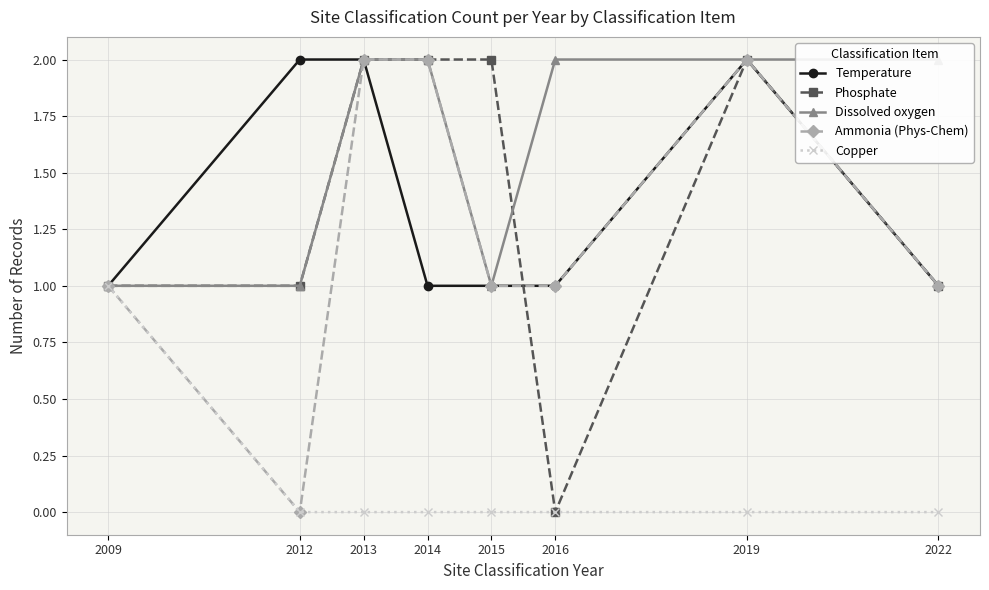

Which series has the largest total across all categories?

Dissolved oxygen